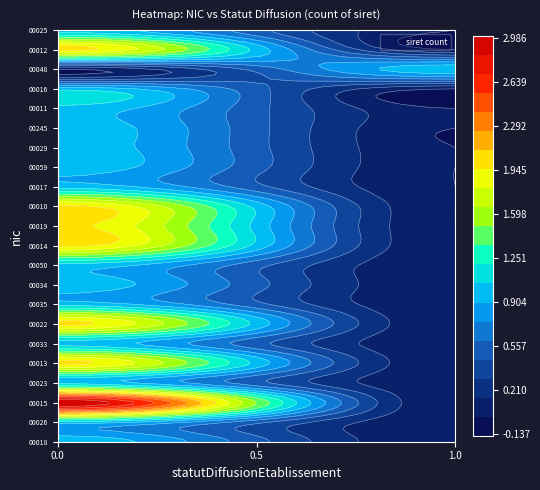

Is the value of 00048 at O greater than the value of 00017 at P?

No